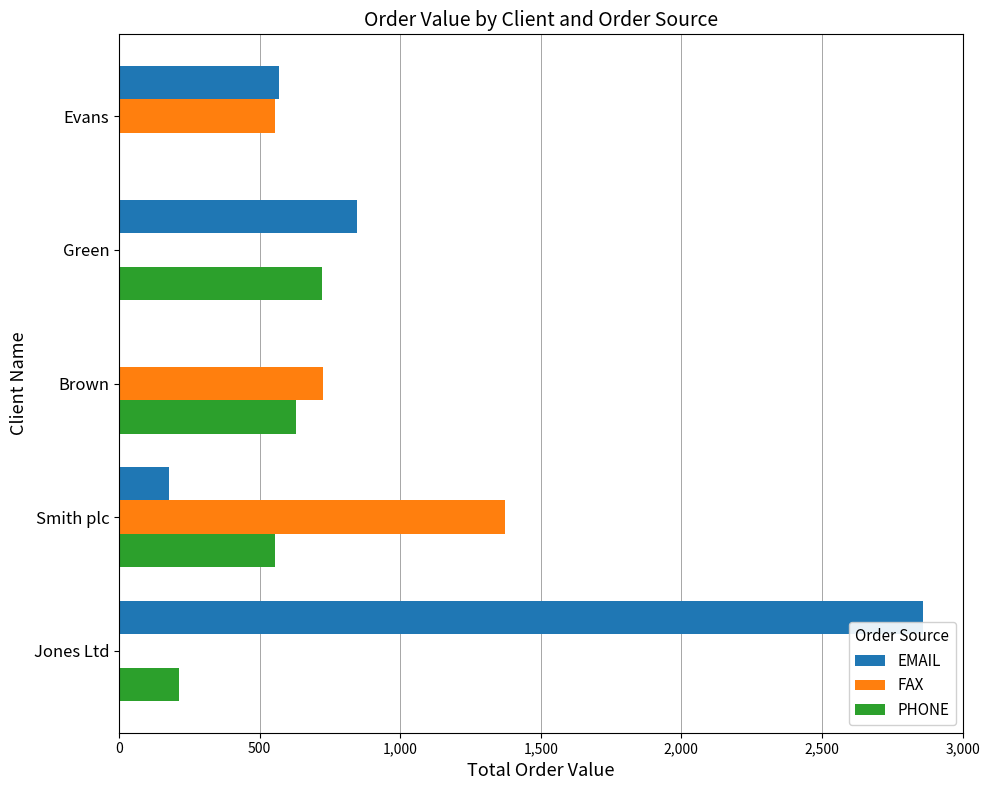

Is it true that PHONE equals -227 at Evans?

False